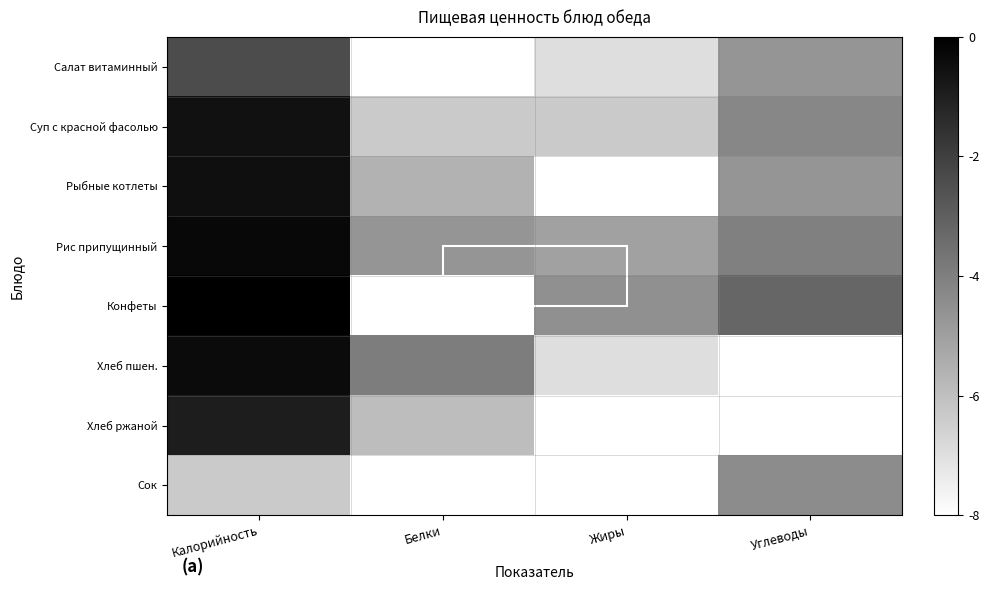

Reading right to left, list all the values displayed in this chart.

Салат витаминный: Углеводы=-4.7	Жиры=-7.0	Белки=-8.0	Калорийность=-2.4
Суп с красной фасолью: Углеводы=-4.2	Жиры=-6.3	Белки=-6.3	Калорийность=-0.6
Рыбные котлеты: Углеводы=-4.7	Жиры=-8.0	Белки=-5.6	Калорийность=-0.5
Рис припущинный: Углеводы=-4.0	Жиры=-5.1	Белки=-4.7	Калорийность=-0.3
Конфеты: Углеводы=-3.2	Жиры=-4.5	Белки=-8.0	Калорийность=-0.0
Хлеб пшен.: Углеводы=-8.0	Жиры=-7.0	Белки=-3.9	Калорийность=-0.4
Хлеб ржаной: Углеводы=-8.0	Жиры=-8.0	Белки=-5.9	Калорийность=-0.9
Сок: Углеводы=-4.4	Жиры=-8.0	Белки=-8.0	Калорийность=-6.3